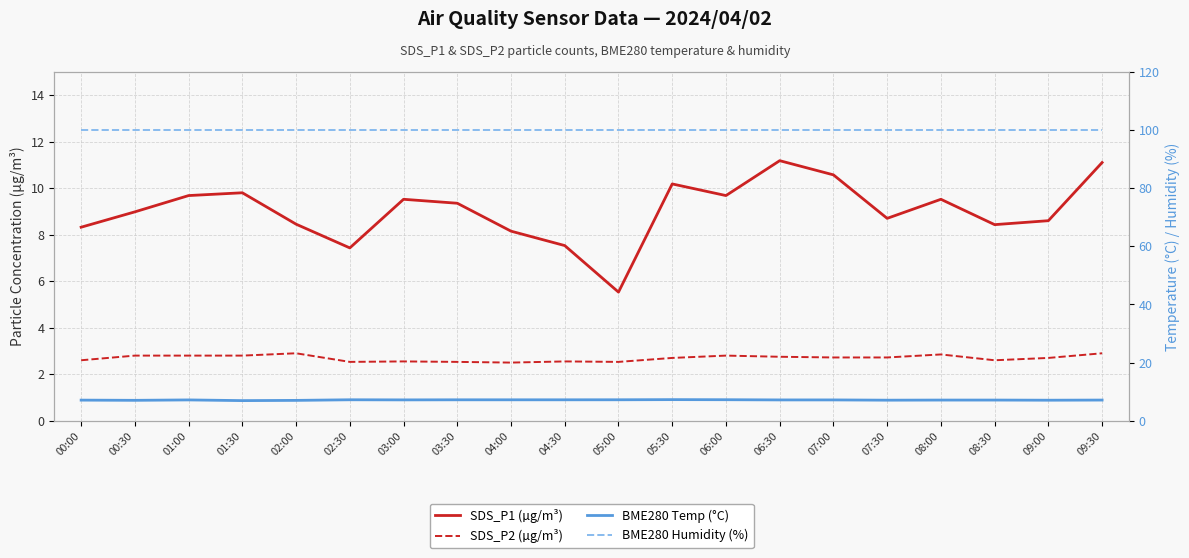

Which series has the largest range (max minus min)?

SDS_P1 (µg/m³)